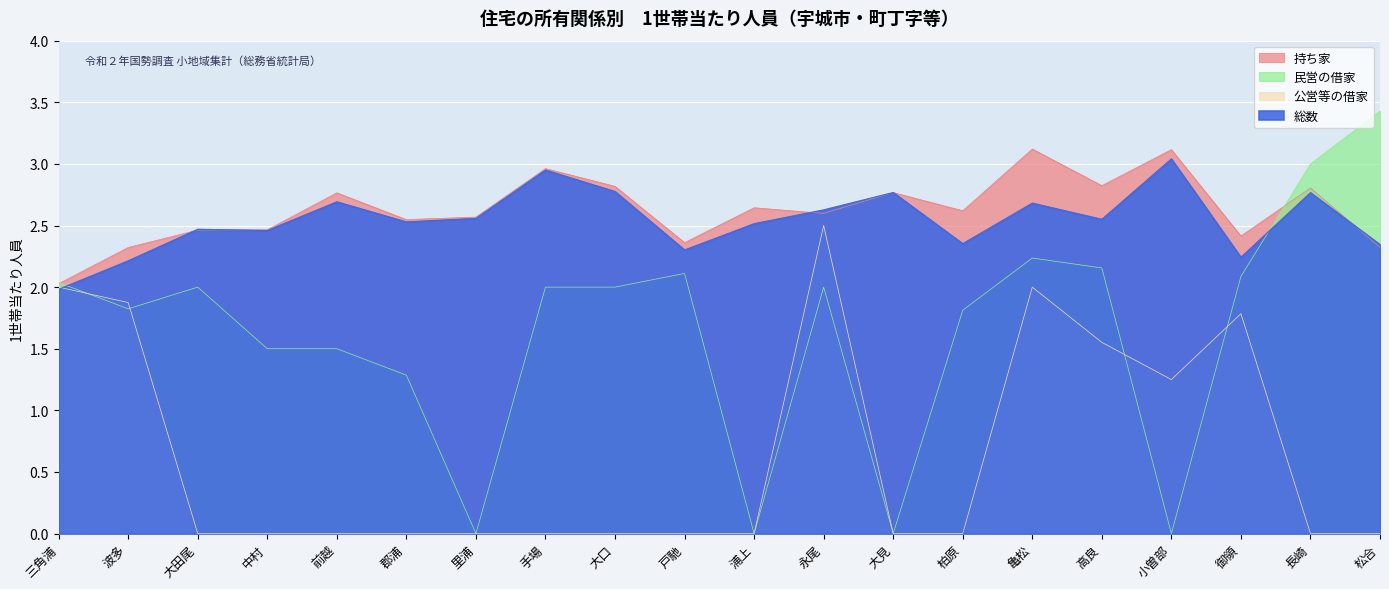

Which has a higher value, 小曽部 or 亀松?

亀松